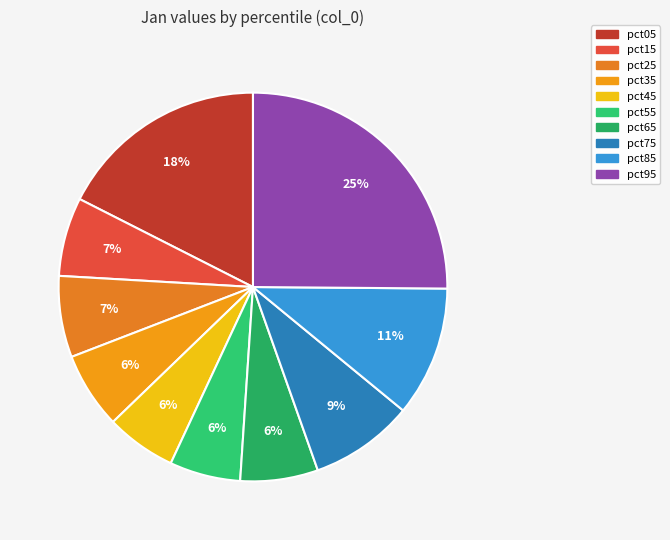

Is there any slice that represents more than half of the pie?

No